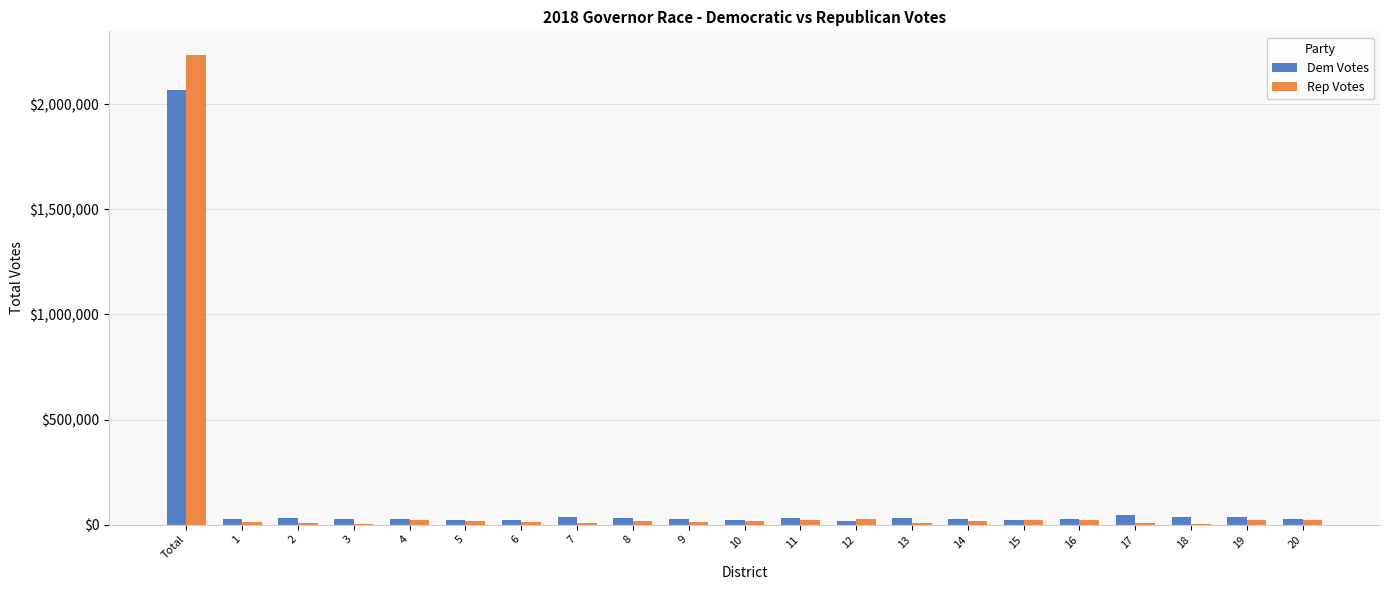

At which category is the sum across all series the highest?

Total